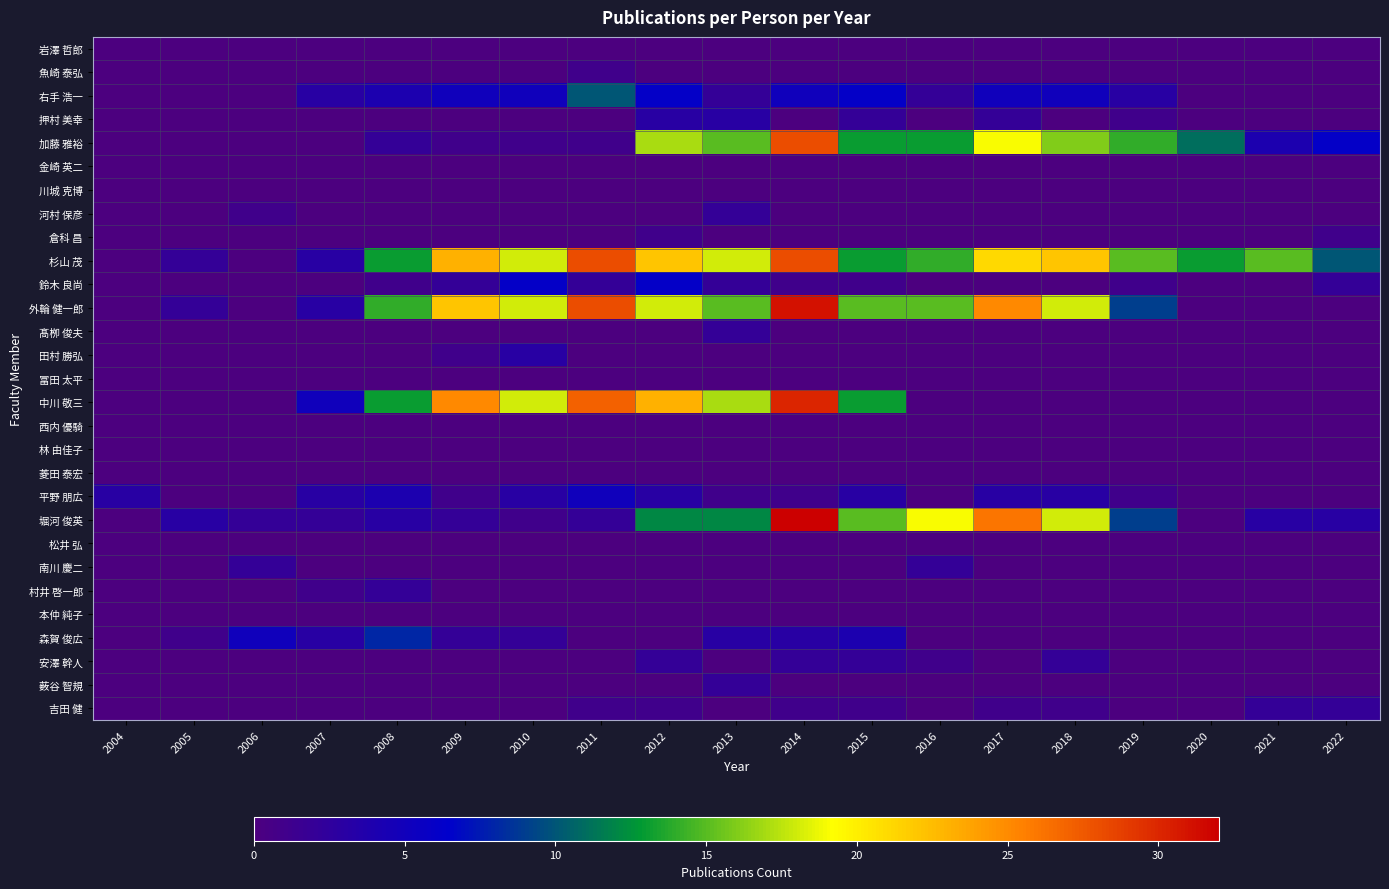

At which category is the sum across all series the highest?

2014